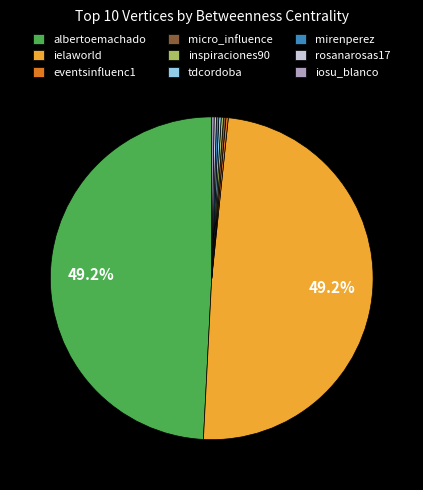

Is ielaworld the majority of the pie?

No